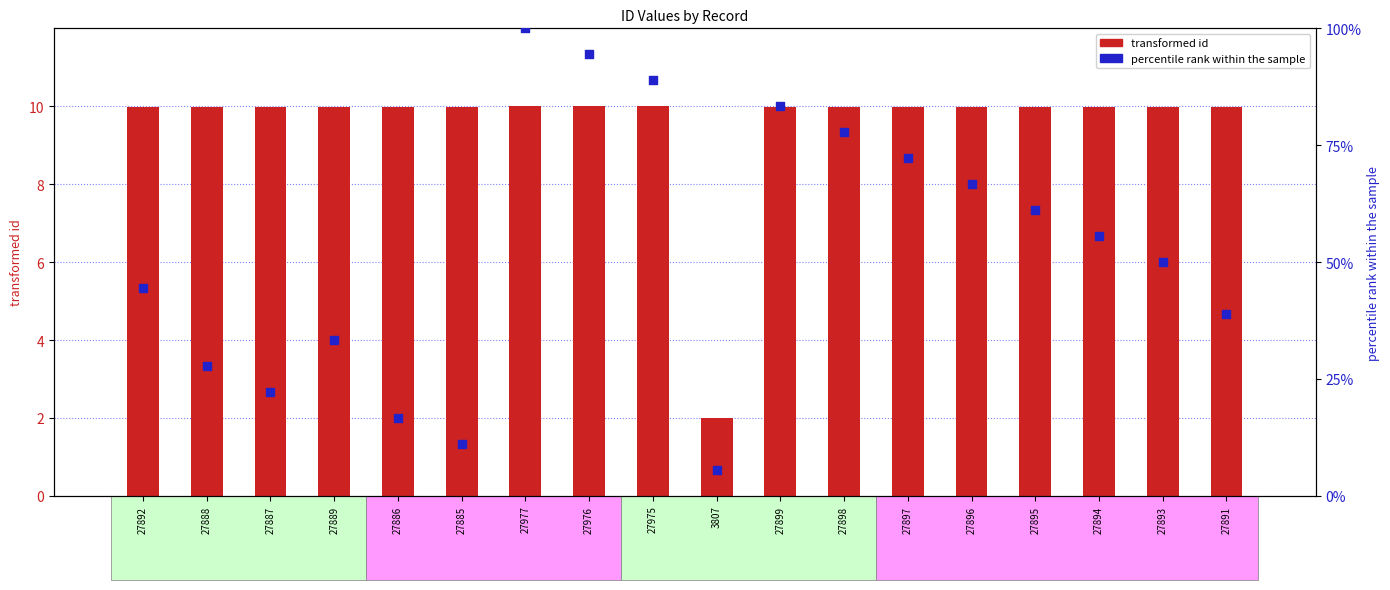

At which category is the sum across all series the highest?

27977